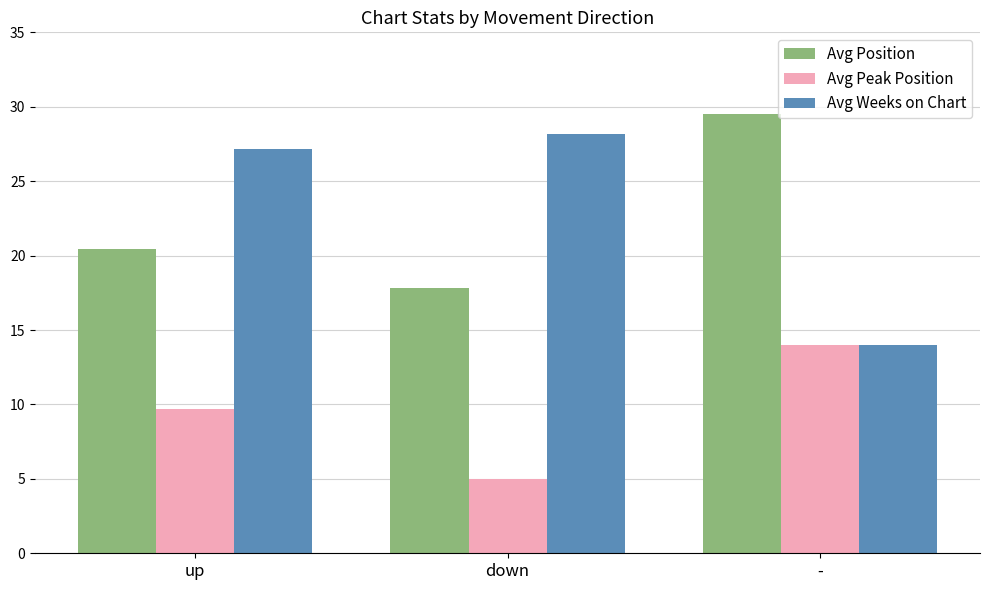

Rank the series by their maximum value, from lowest to highest.

Avg Peak Position, Avg Weeks on Chart, Avg Position